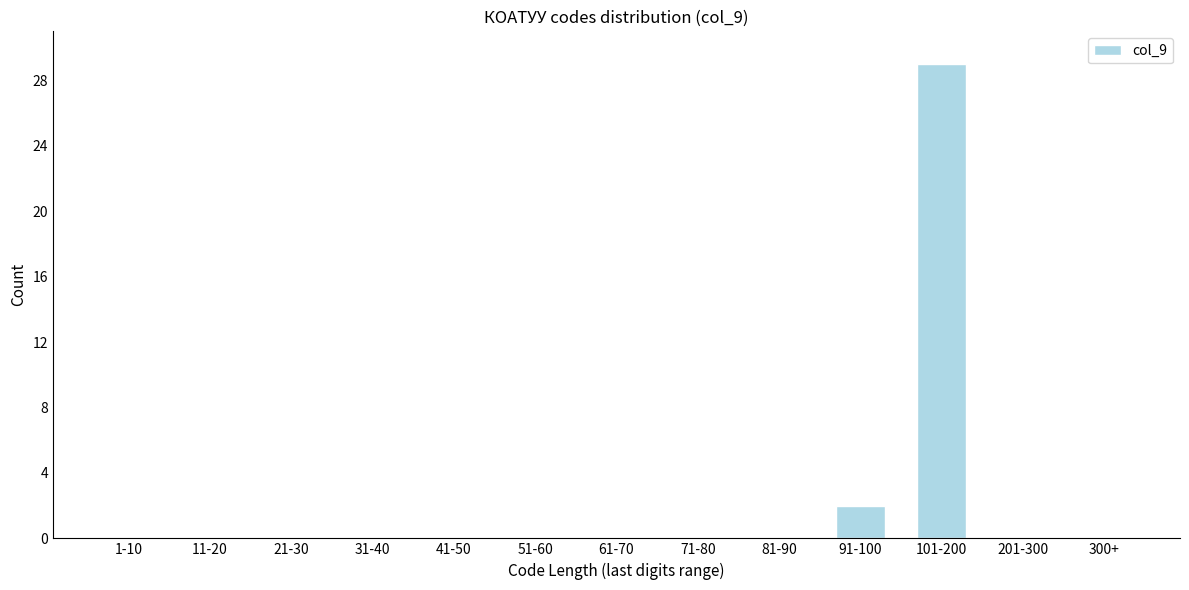

Reading left to right, extract all data points from this chart.

1-10=0	11-20=0	21-30=0	31-40=0	41-50=0	51-60=0	61-70=0	71-80=0	81-90=0	91-100=2	101-200=29	201-300=0	300+=0